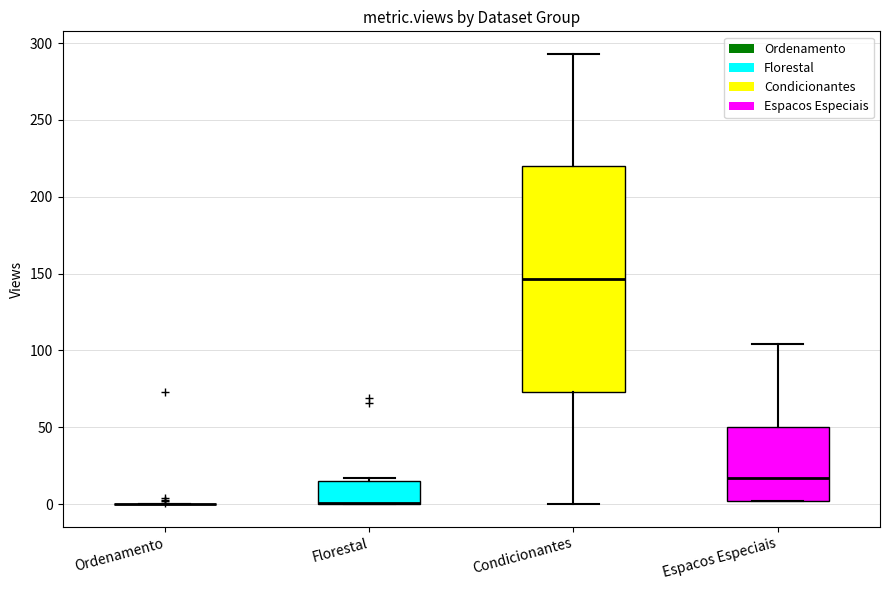

Comparing the boxes themselves (not the whiskers), which one is the tallest?

Condicionantes